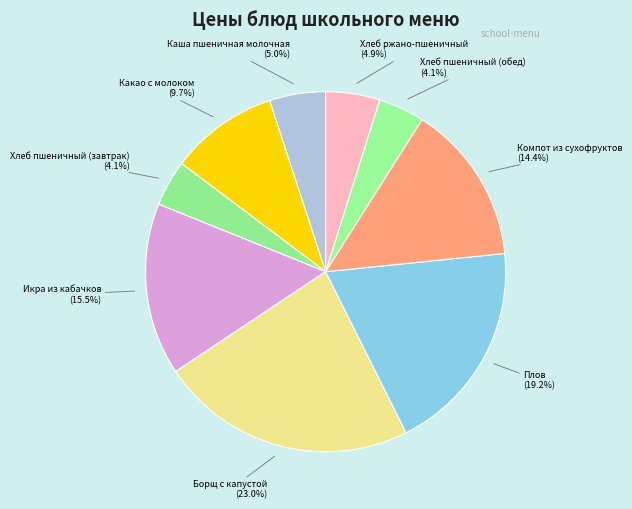

To the nearest percent, what is the combined percentage of Хлеб пшеничный (завтрак) and Плов?

23%